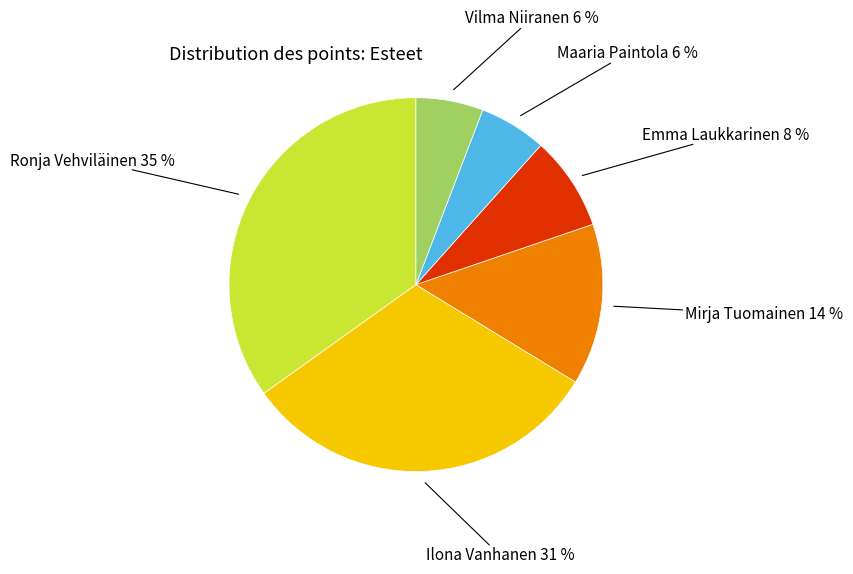

Is Ronja Vehviläinen the majority of the pie?

No